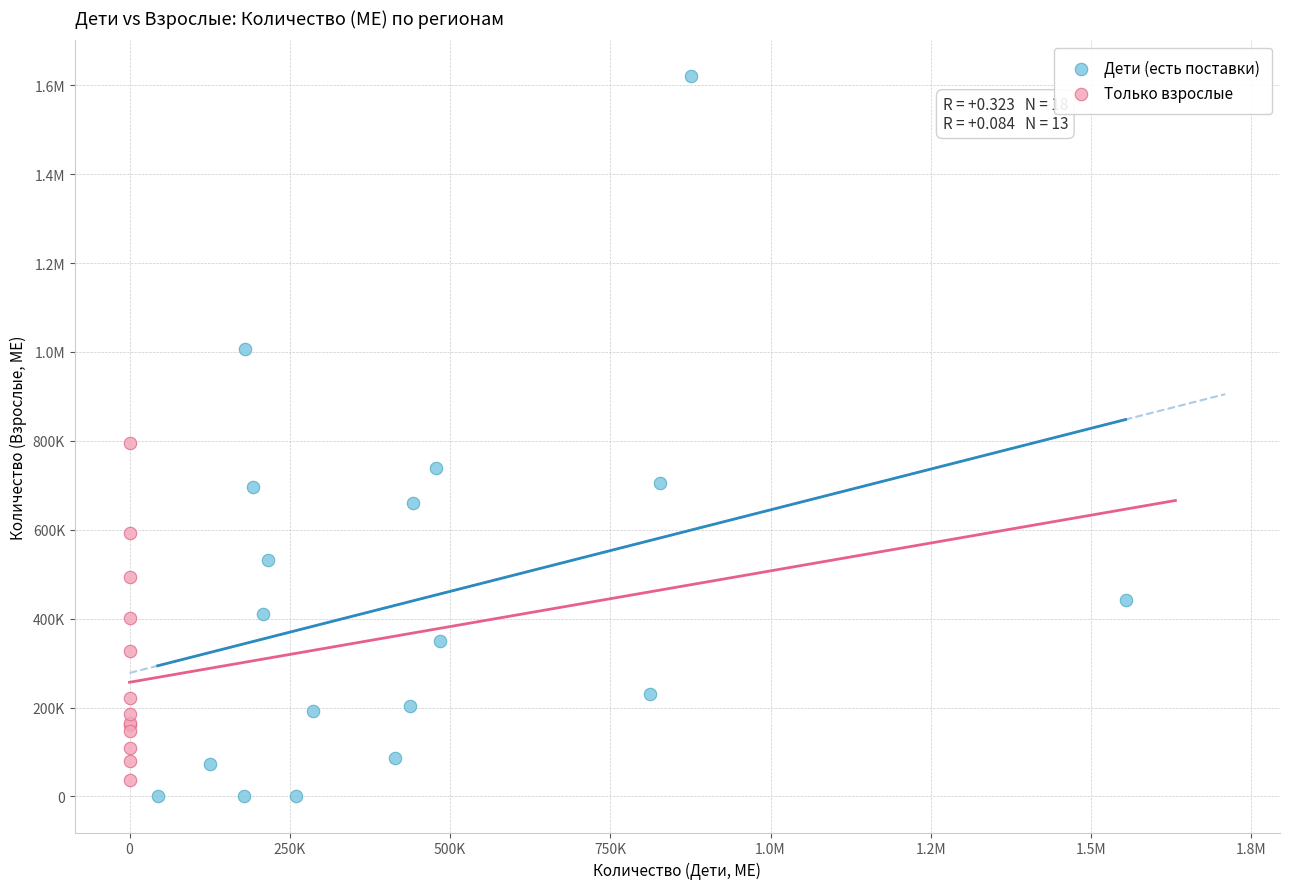

What are all the series names shown in the legend?

Дети (есть поставки), Только взрослые